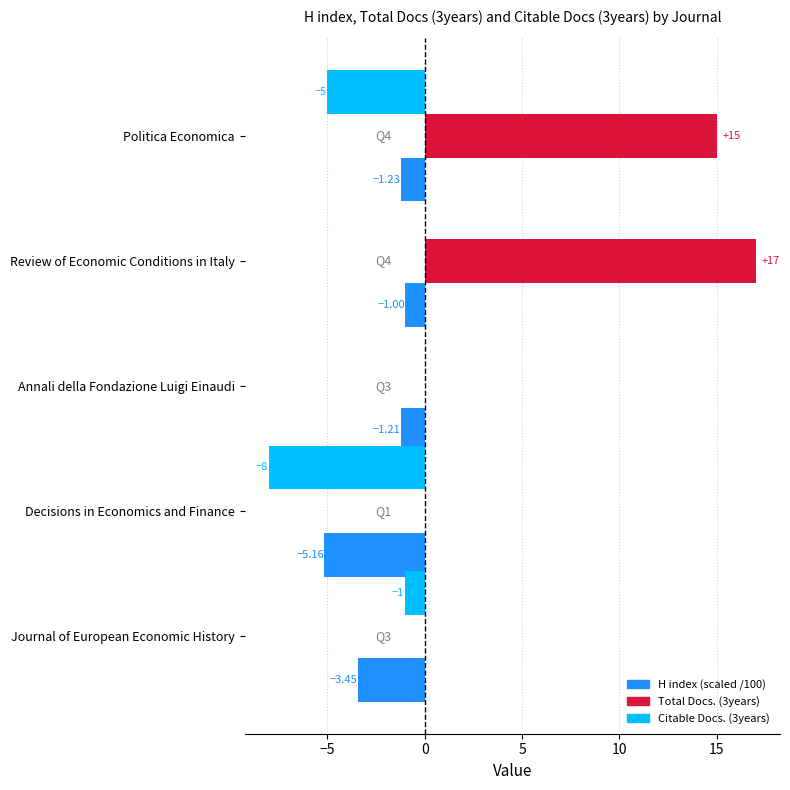

Which series has the largest total across all categories?

Total Docs. (3years)